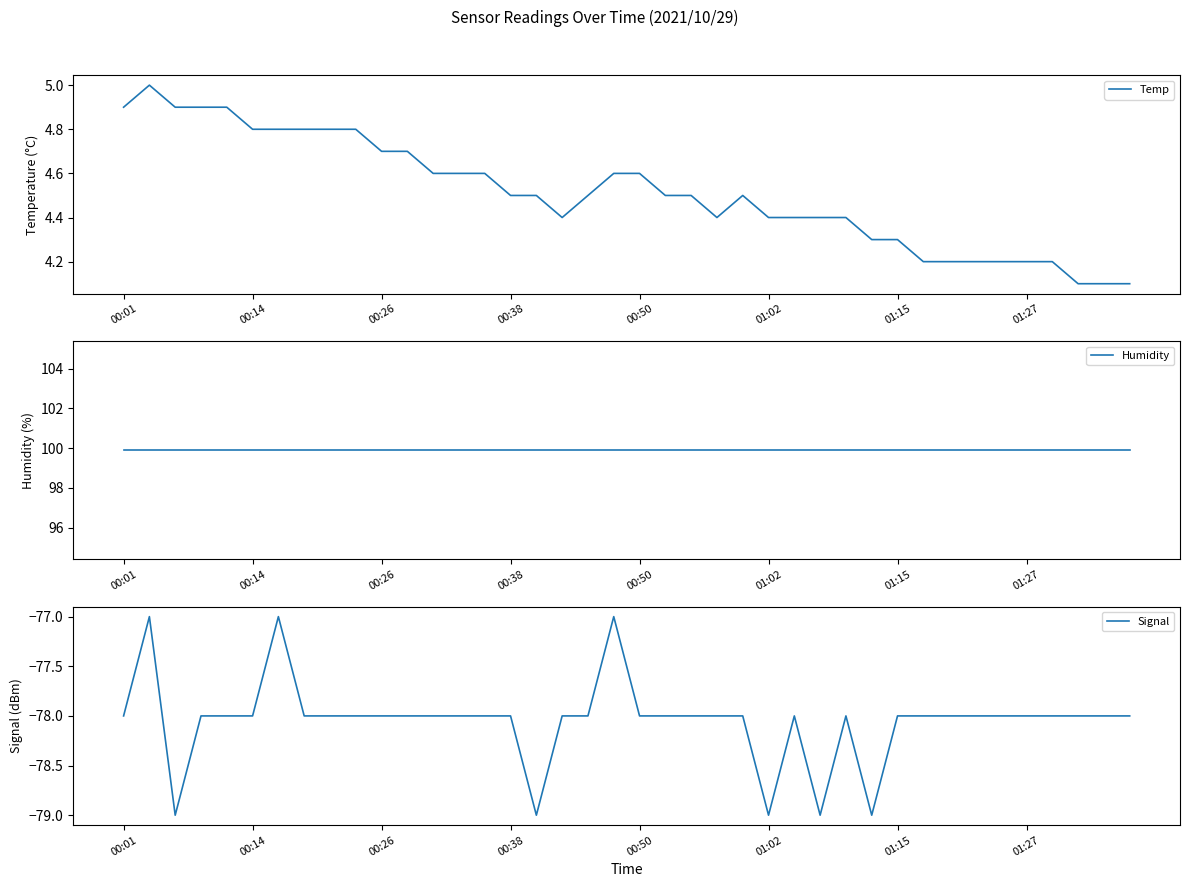

At 18, list the series in order from largest to smallest.

Humidity, Temp, Signal